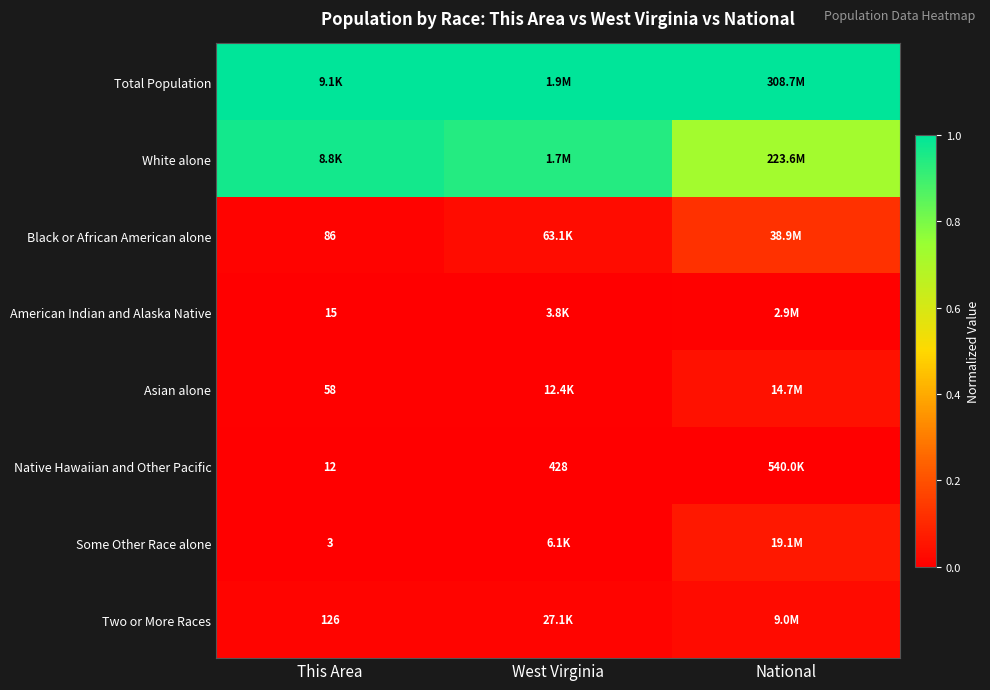

Between National and West Virginia, which is larger?

National